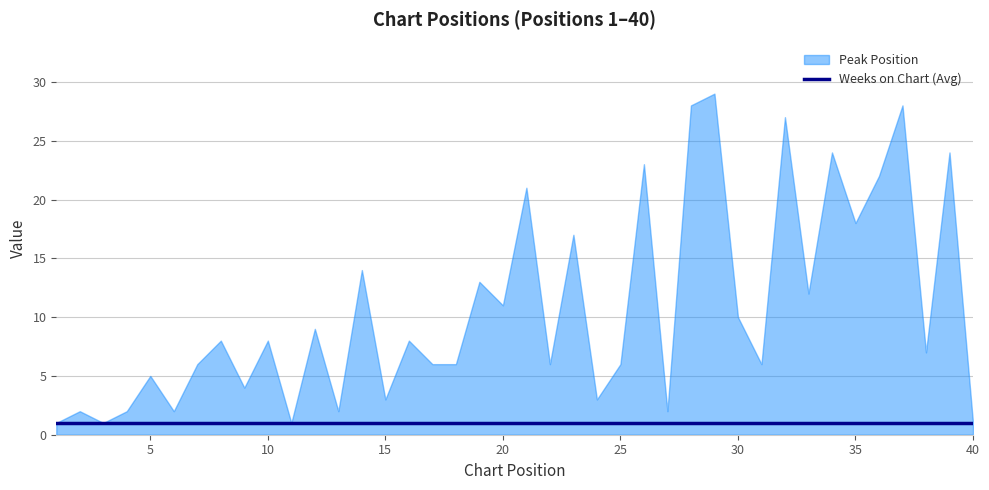

How many lines are shown in the chart?

2